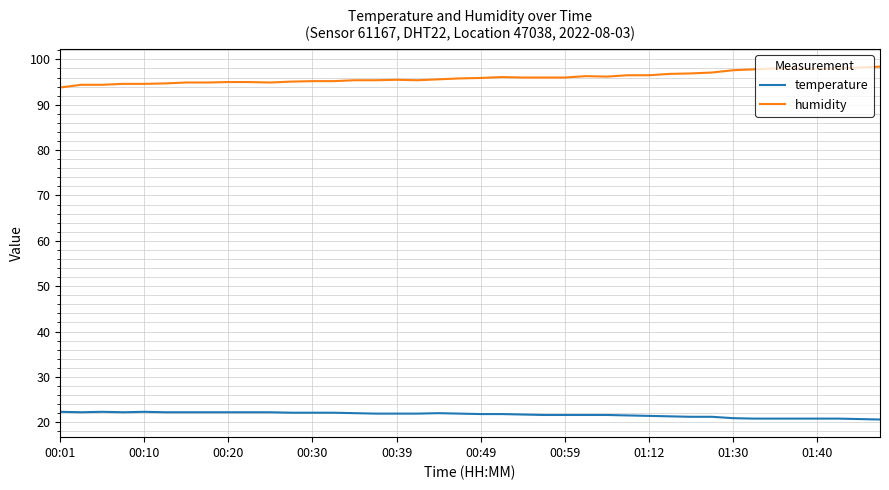

List the series in order of their overall mean, highest first.

humidity, temperature